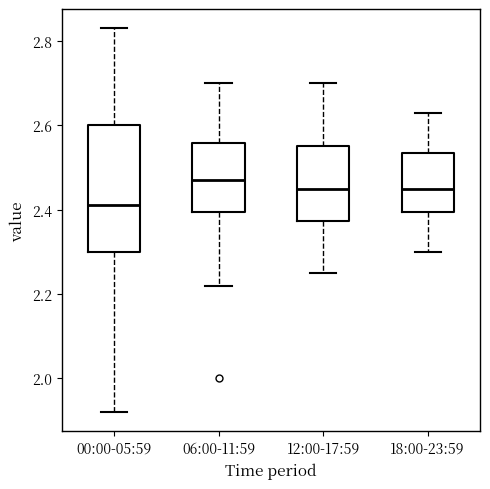

Reading left to right, transcribe this box plot: for each box, give where its median line is, the range the box spans, and where its two whiskers end, as read against the y-axis. The values are not printed on the chart, so give them approximately, as read against the axis.

00:00-05:59: median 2.42, box 2.30 to 2.60, whiskers 1.92 to 2.84
06:00-11:59: median 2.48, box 2.40 to 2.56, whiskers 2.22 to 2.70
12:00-17:59: median 2.46, box 2.38 to 2.56, whiskers 2.26 to 2.70
18:00-23:59: median 2.46, box 2.40 to 2.54, whiskers 2.30 to 2.64